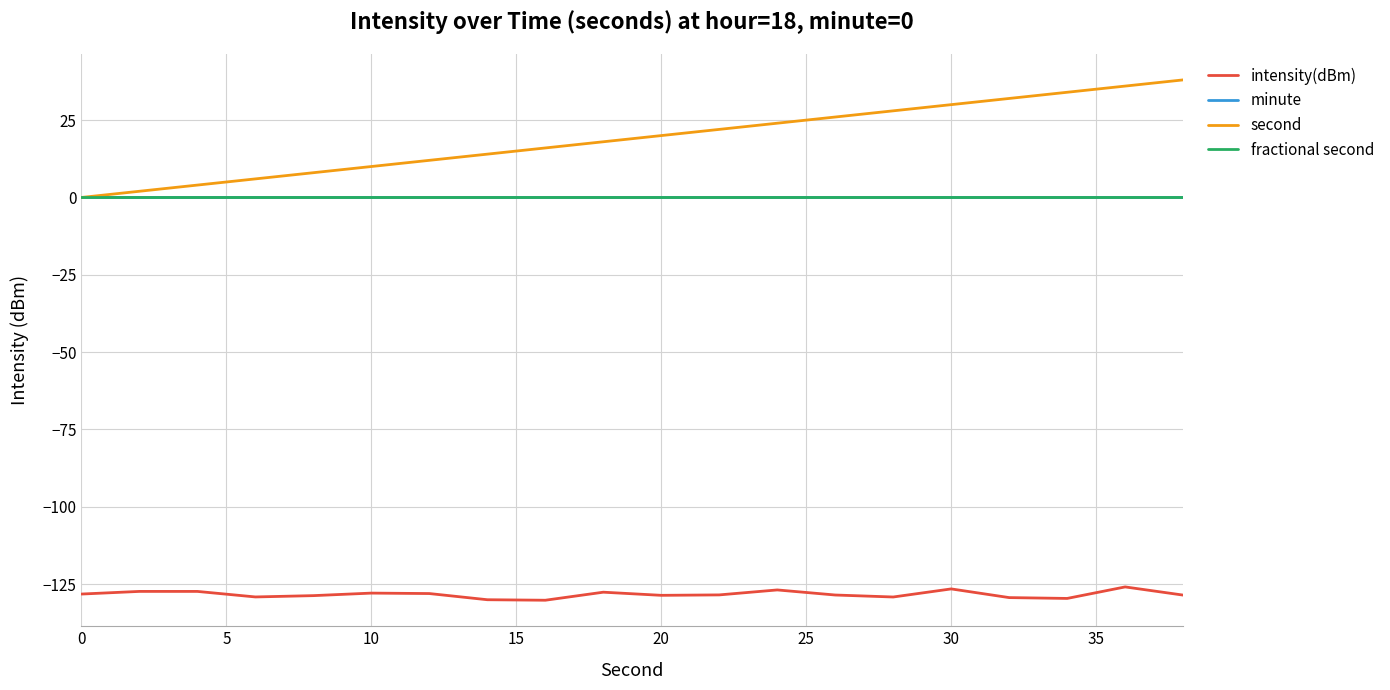

What is the difference between the second highest and second lowest values in the intensity(dBm) series?

3.5